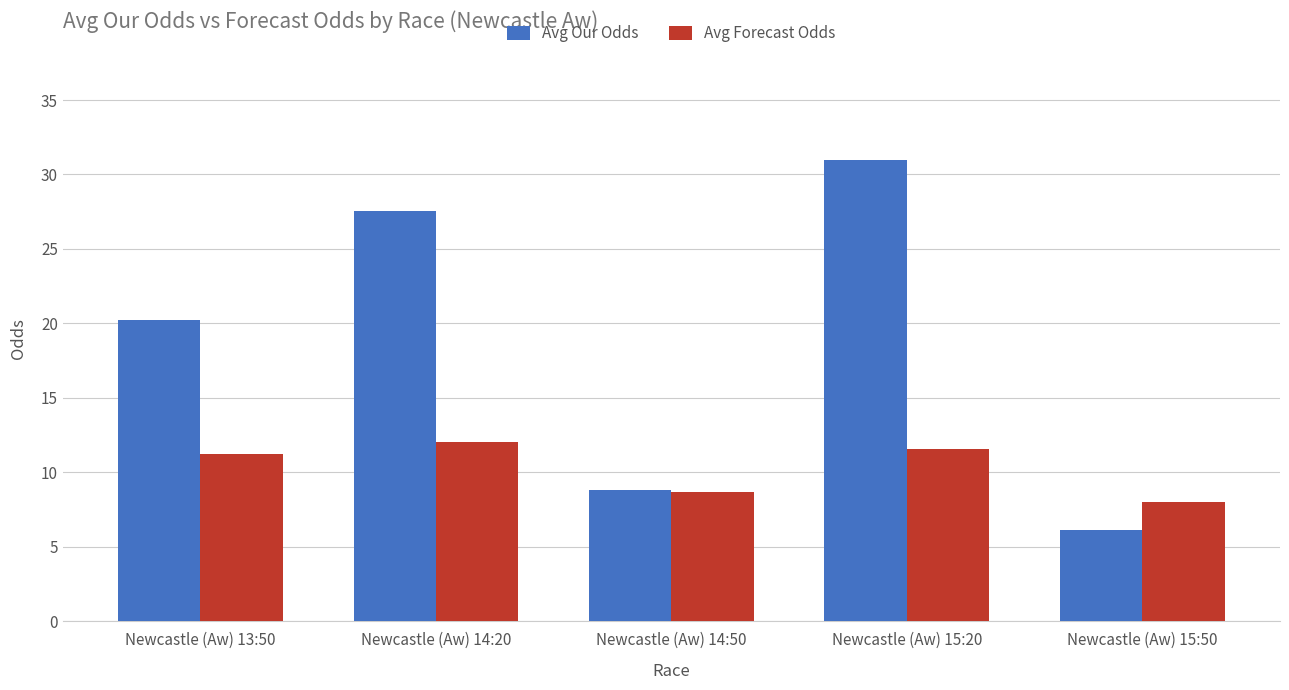

The value of Avg Forecast Odds at Newcastle (Aw) 15:50 is 8.0. True or false?

True